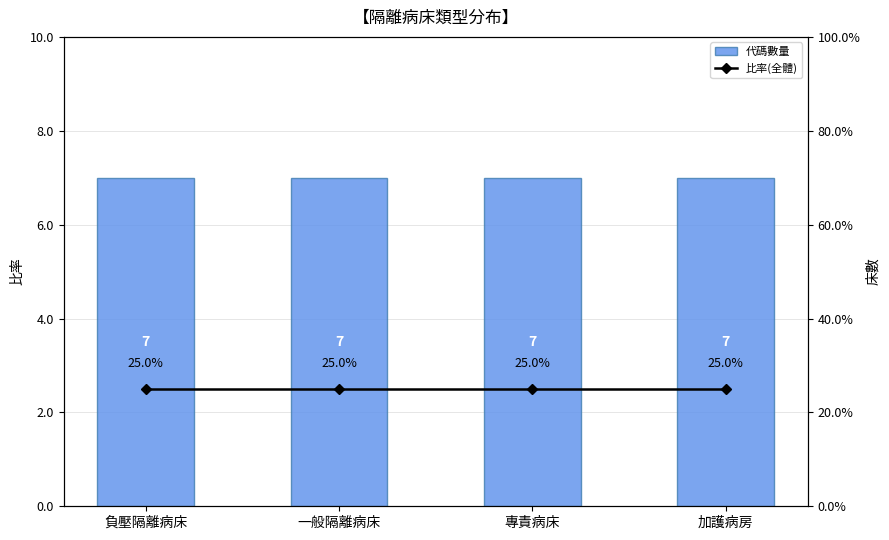

True or false: 代碼數量 has a value of 4.0 at 專責病床.

False